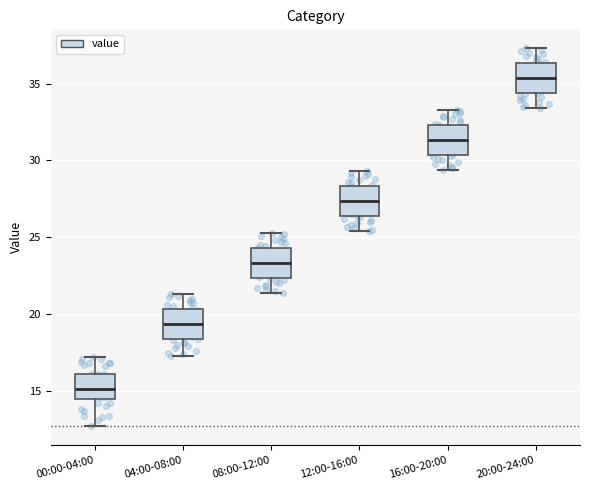

Which box has the lowest median line?

00:00-04:00